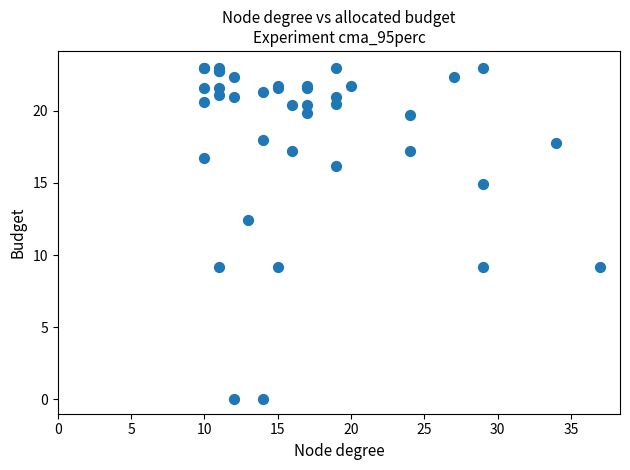

What Y value in the scatter plot is closest to 11?

12.4